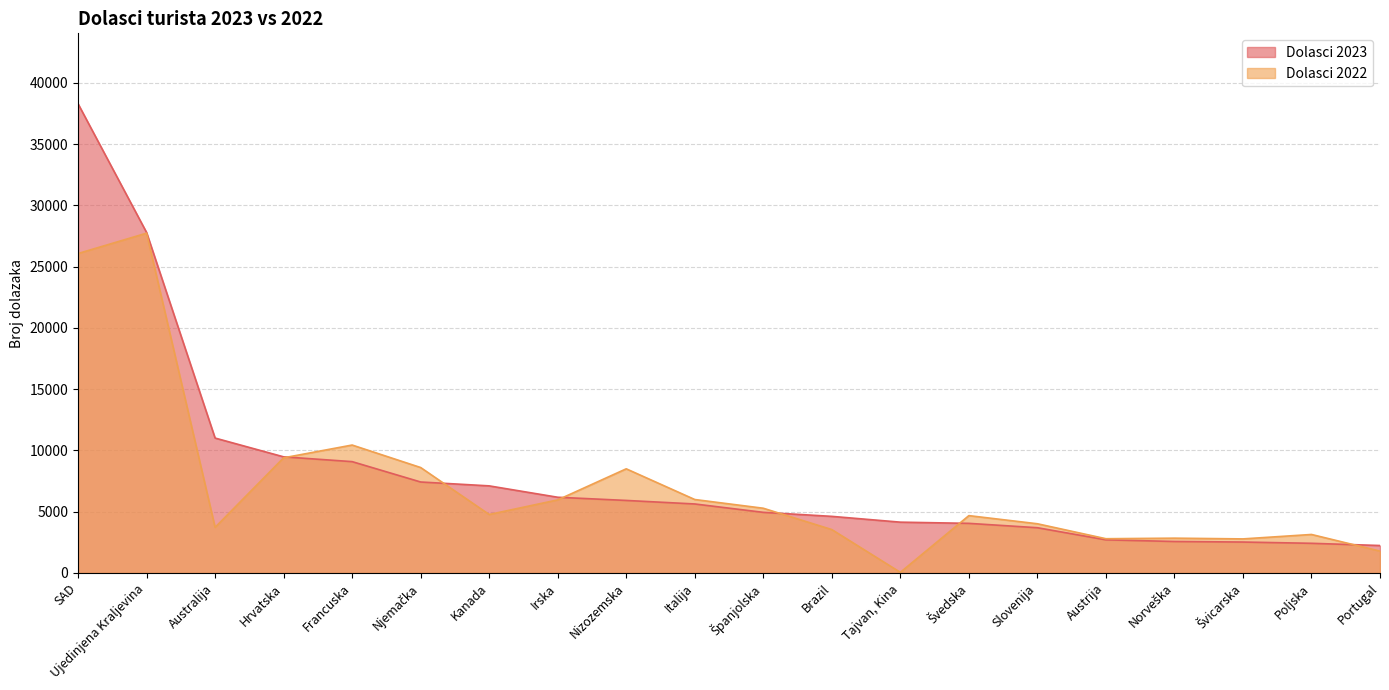

Between Nizozemska and Francuska, which is larger?

Francuska